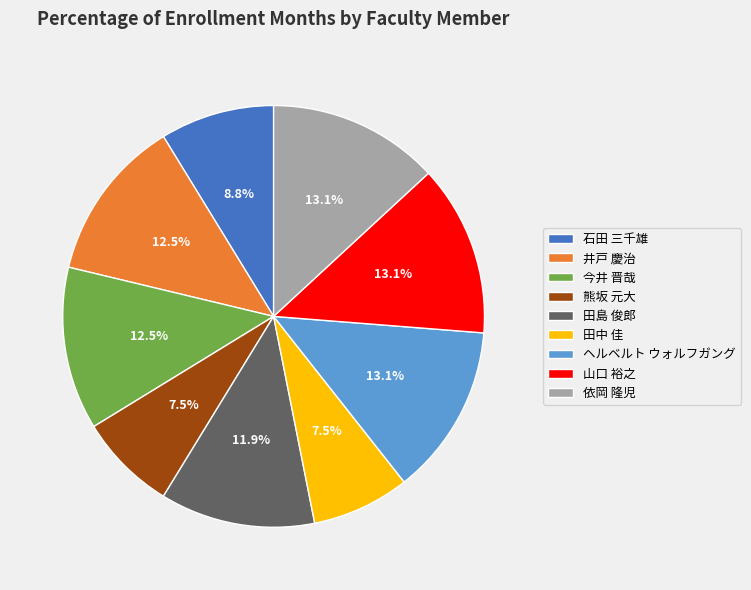

How much of the chart is everything except 今井 晋哉?

87.5%